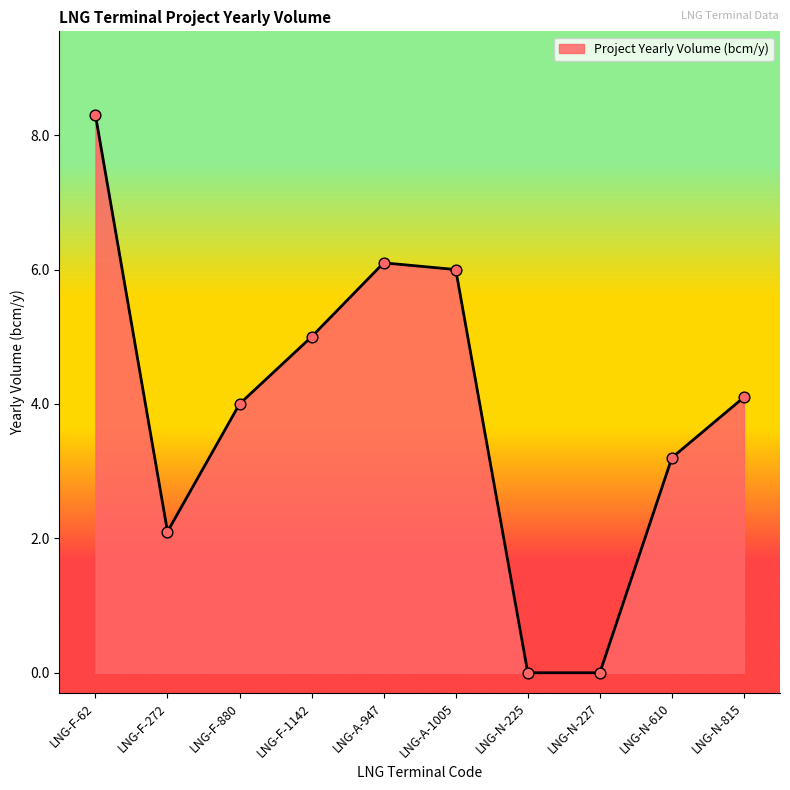

What is the change in value from LNG-N-610 to LNG-N-815?

+0.9